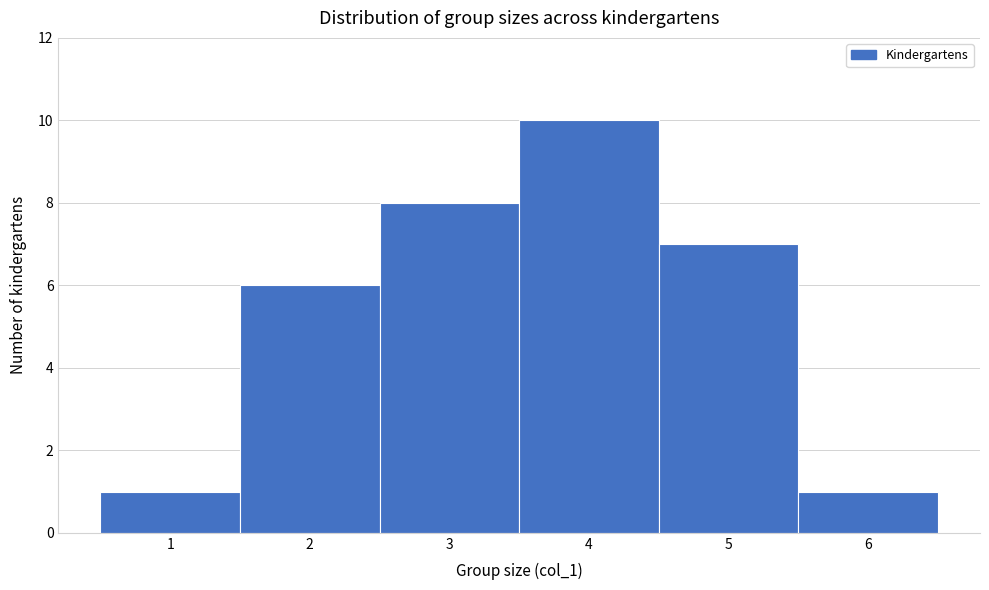

How tall is the bar that spans 2.5 to 3.5 on the x-axis? The values are not printed on the chart, so give them approximately, as read against the axis.

8